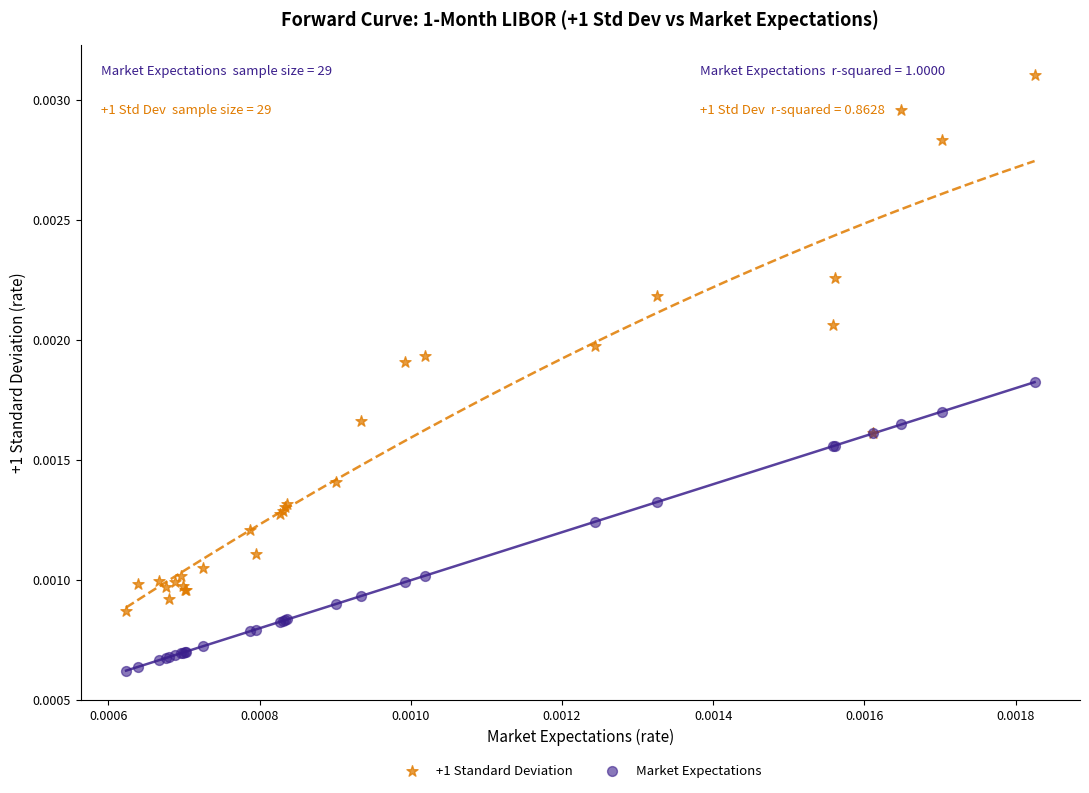

Which series contains the highest Y value?

+1 Standard Deviation